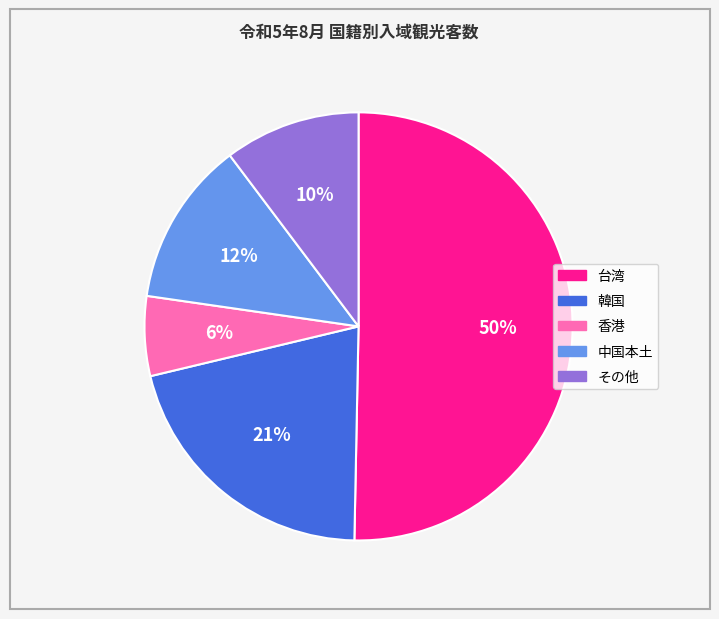

Which category has the biggest portion of the pie?

台湾